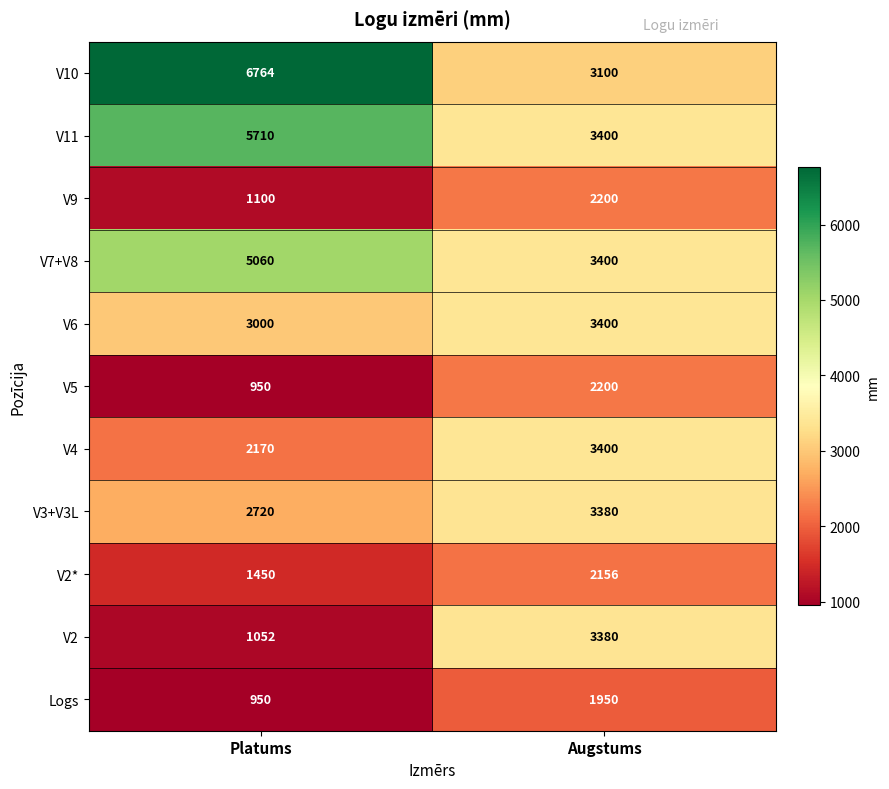

Is the value of V10 at Augstums greater than the value of V11 at Augstums?

No